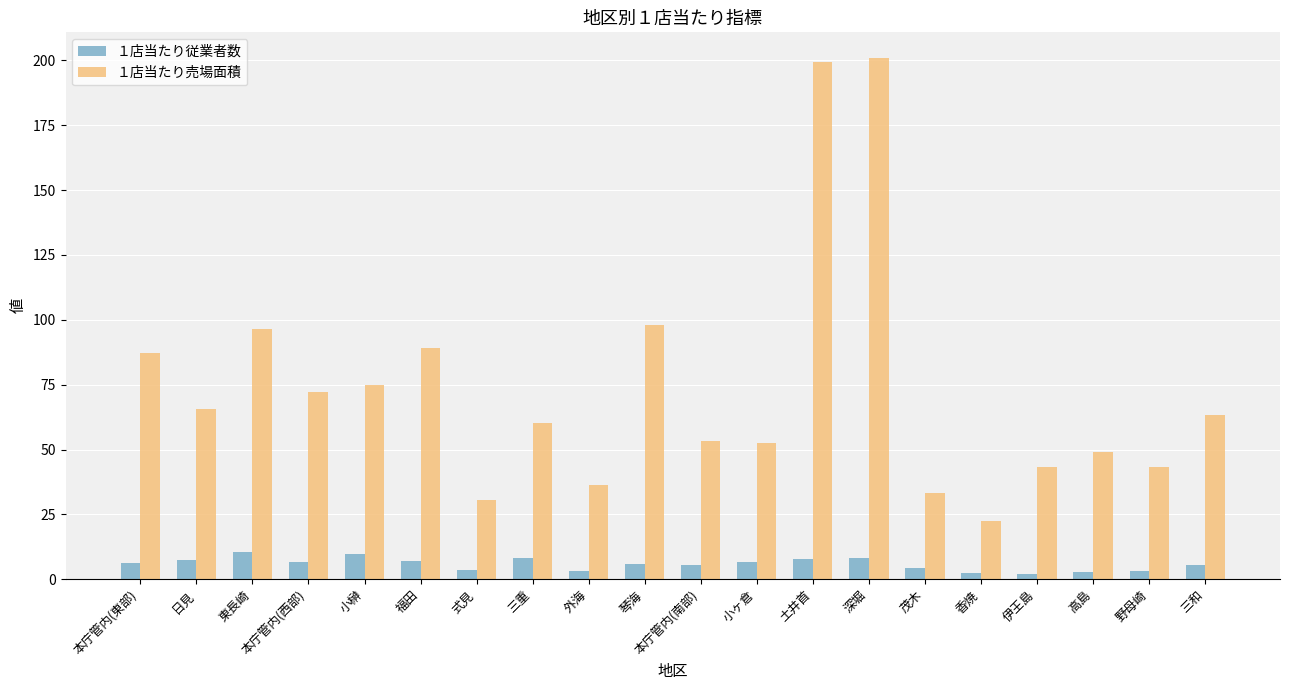

What position from the right is 野母崎?

2